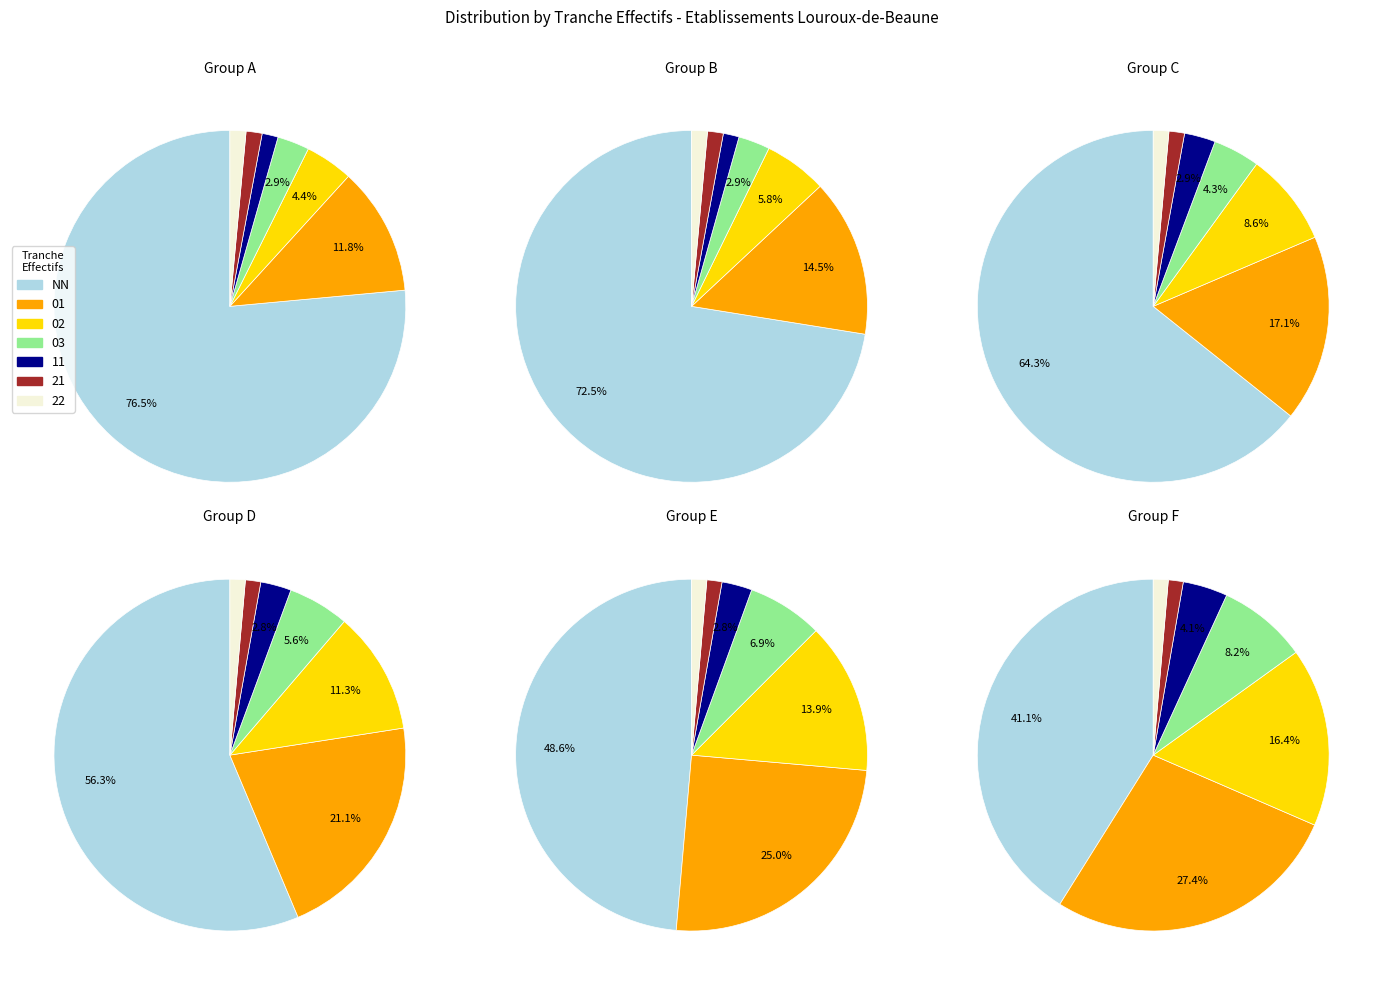

The 01 slice represents 1% of the pie. True or false?

False